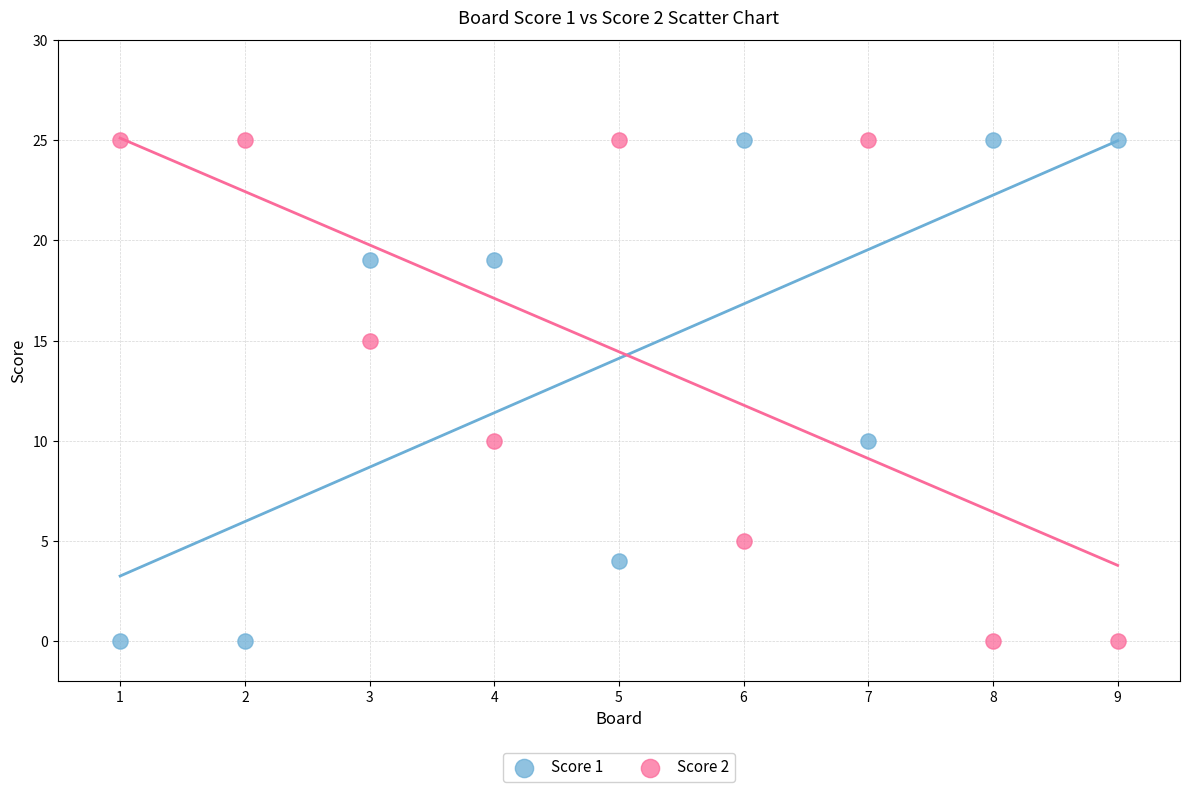

What is the X range (max minus min) for the scatter plot?

8